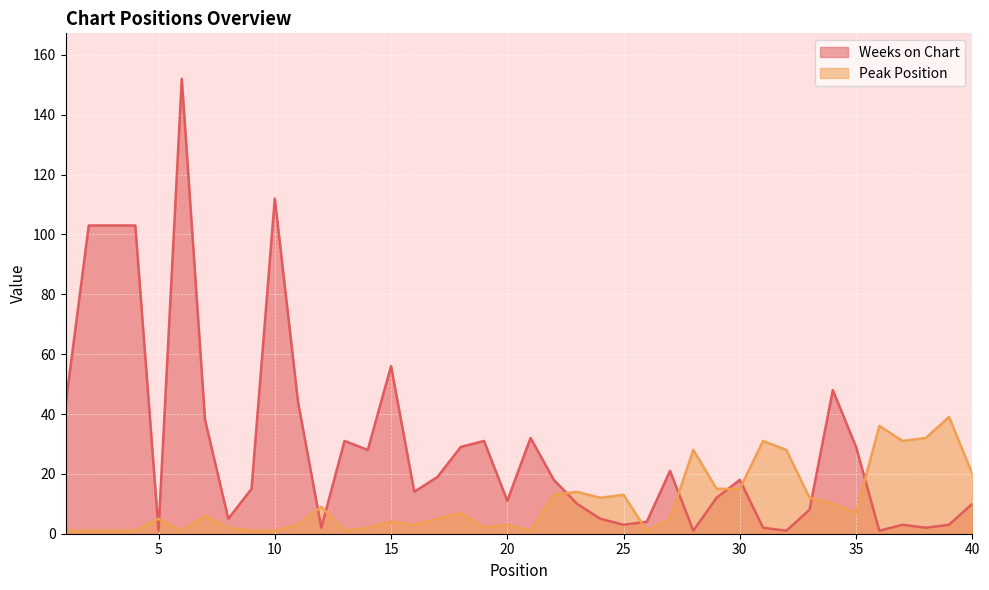

How many distinct data groups are displayed?

2